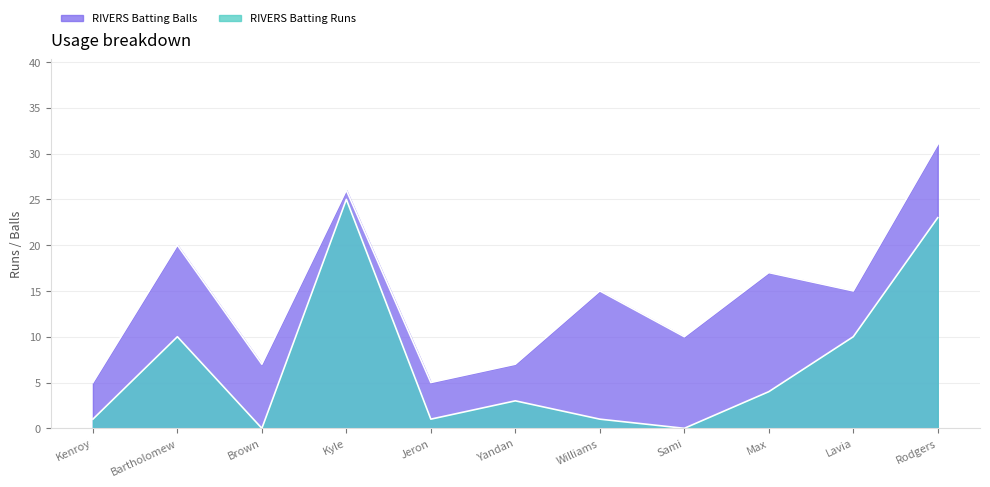

Is it true that RIVERS Batting Balls equals 11 at Yandan?

False